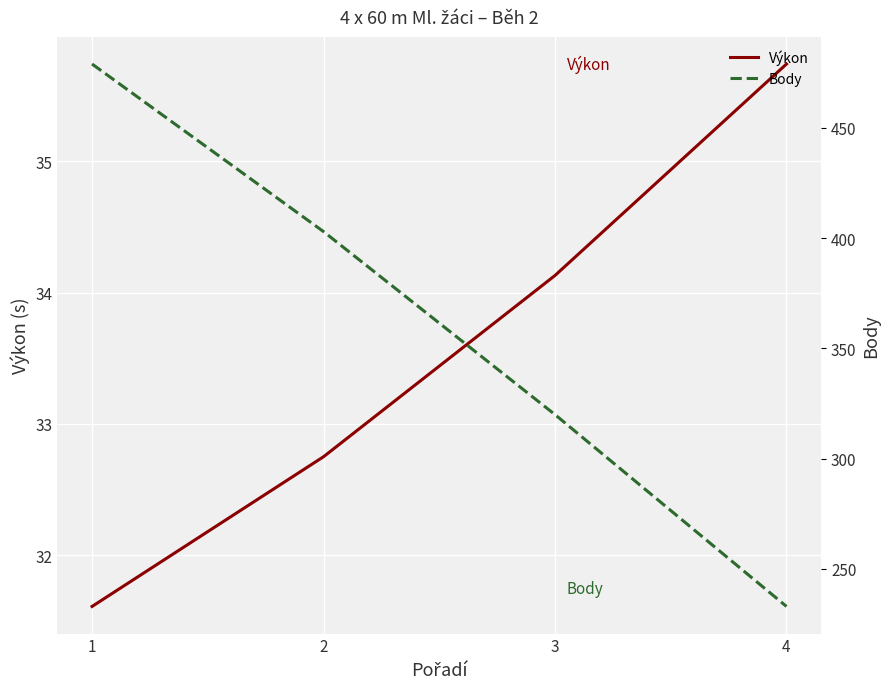

What is the value of the Výkon point at the 3rd from the left?

34.1